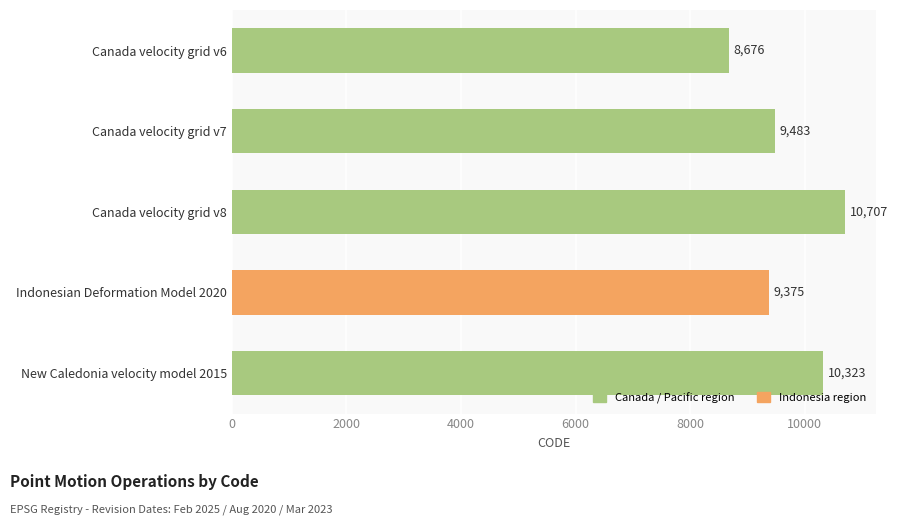

Where is the data nearest to the value 9691?

Canada velocity grid v7